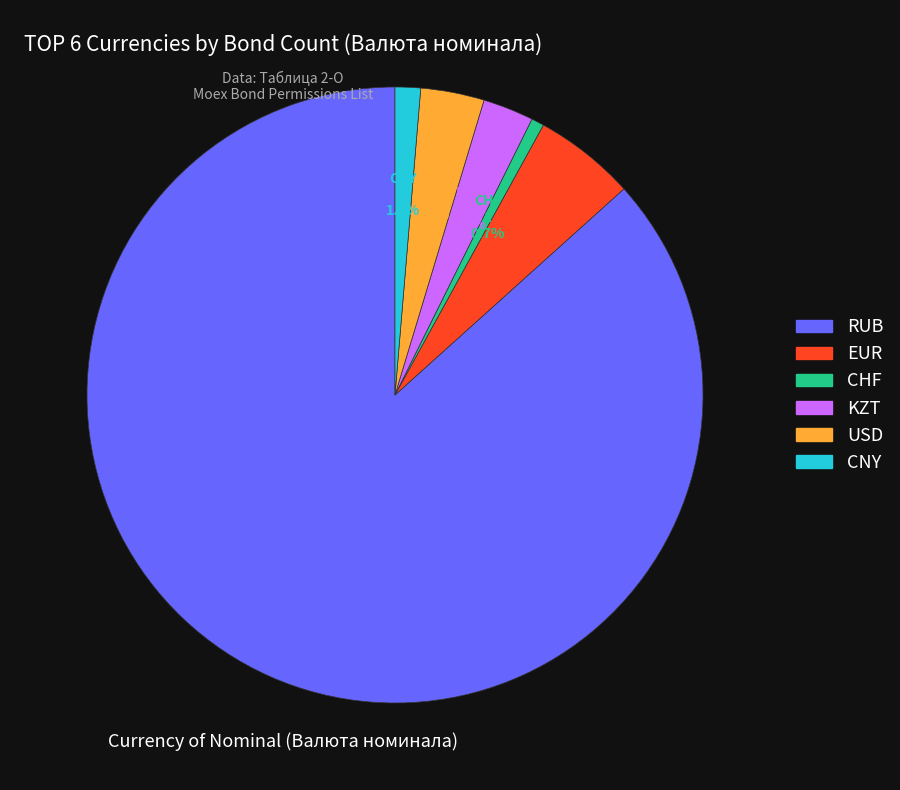

Is there any slice that represents more than half of the pie?

Yes